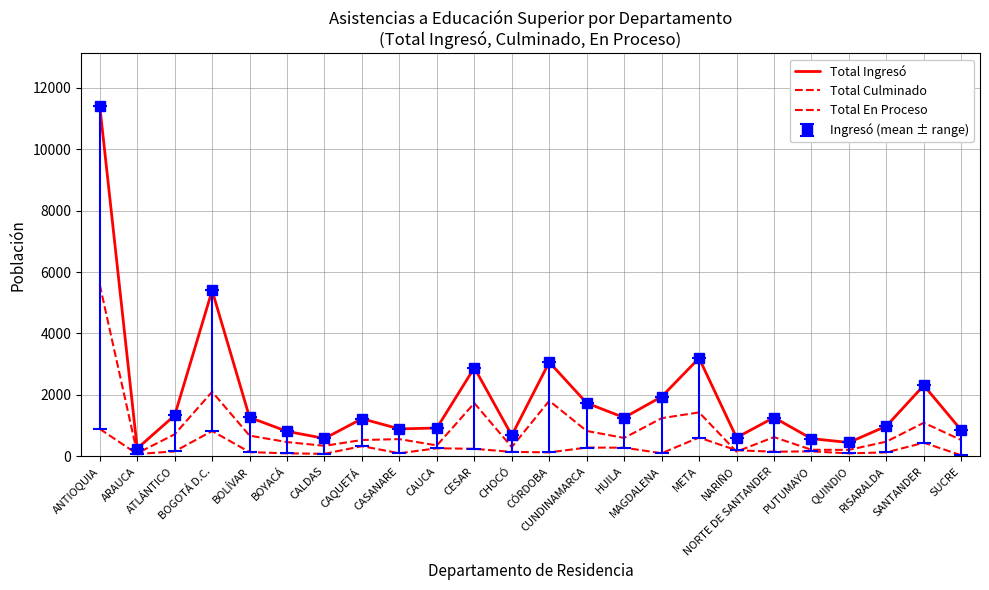

At ANTIOQUIA, list the series in order from smallest to largest.

Total En Proceso, Total Culminado, Total Ingresó